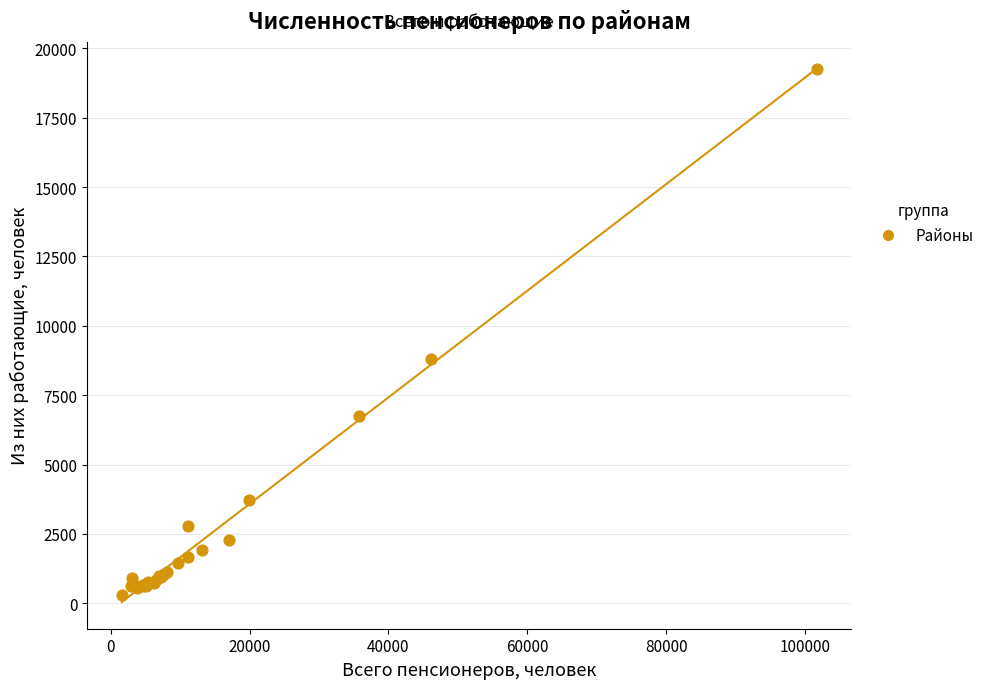

What Y value in the scatter plot is closest to 9775?

8790